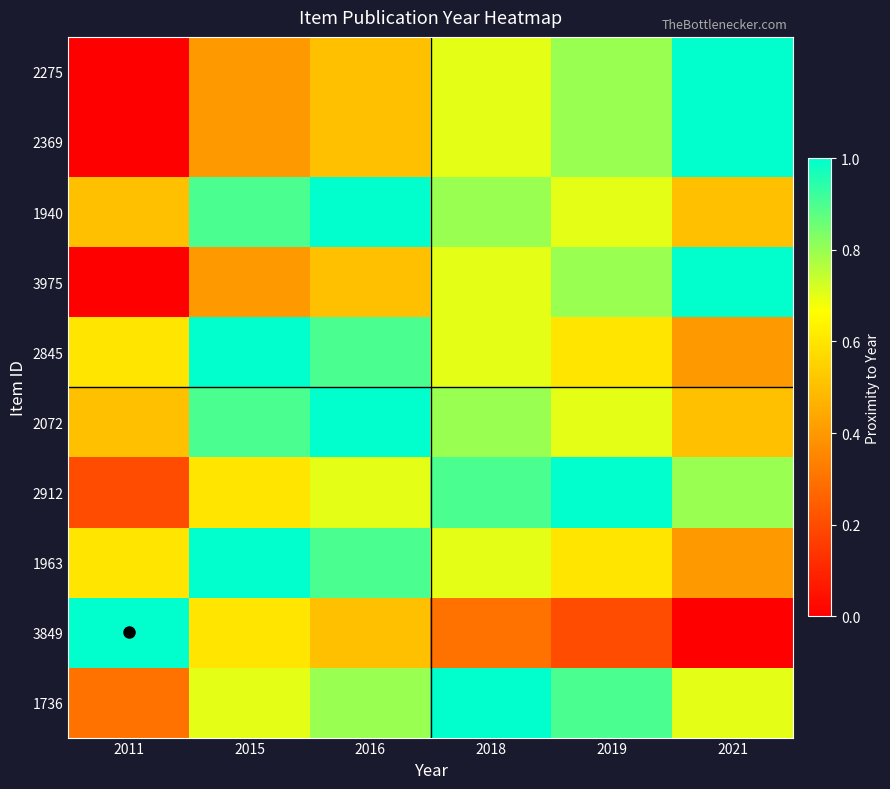

Between 2011 and 2021, which is larger?

2021